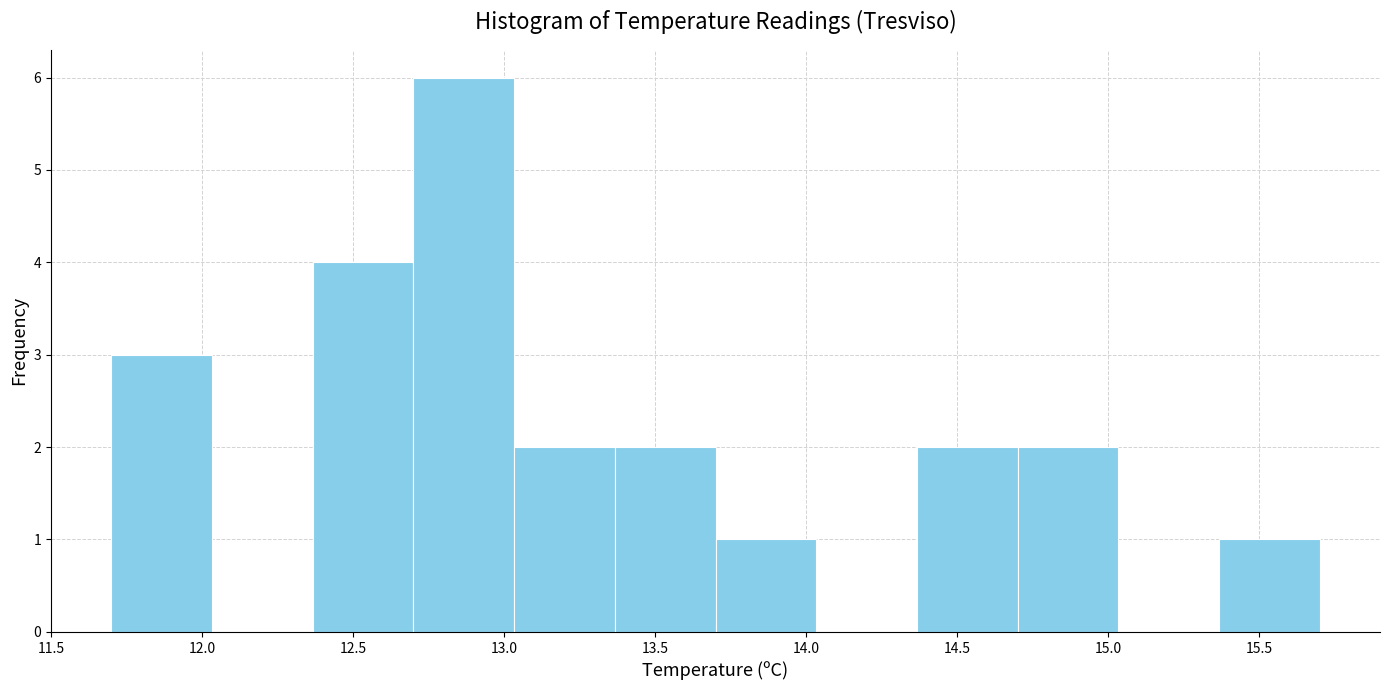

Reading left to right, transcribe this chart: for each bar, give the range it covers on the x-axis and its height. Neither the bar edges nor the heights are printed on the chart, so give them approximately, as read against the axes.

11.70 to 12.05: 3
12.05 to 12.35: 0
12.35 to 12.70: 4
12.70 to 13.05: 6
13.05 to 13.35: 2
13.35 to 13.70: 2
13.70 to 14.05: 1
14.05 to 14.35: 0
14.35 to 14.70: 2
14.70 to 15.05: 2
15.05 to 15.35: 0
15.35 to 15.70: 1